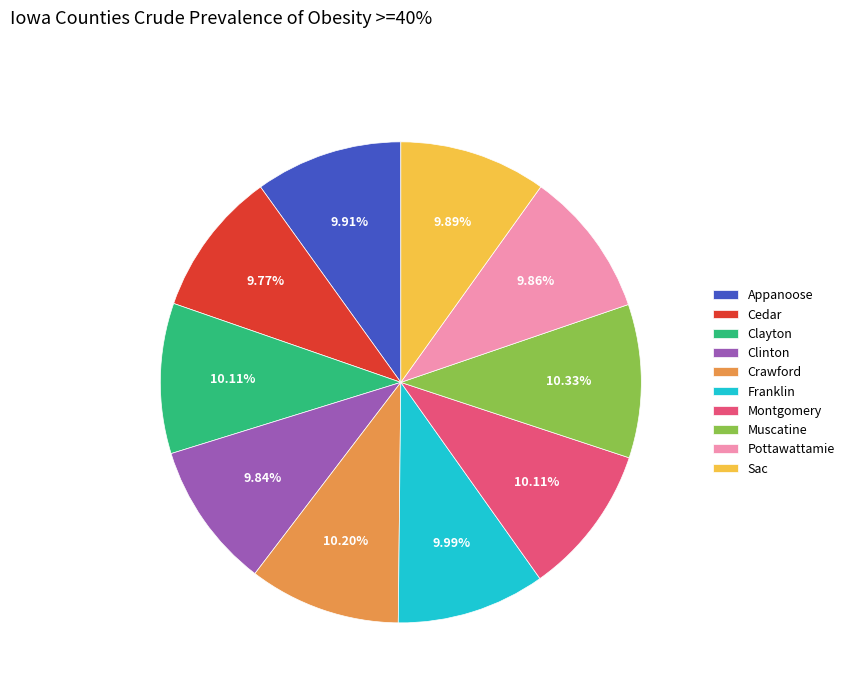

To the nearest percent, what percentage of the pie is Franklin?

10%